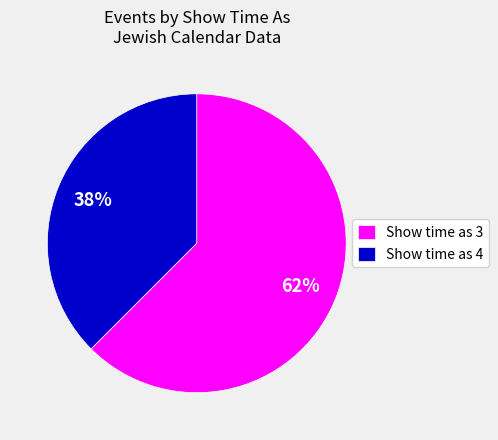

Count the number of slices in the pie.

2